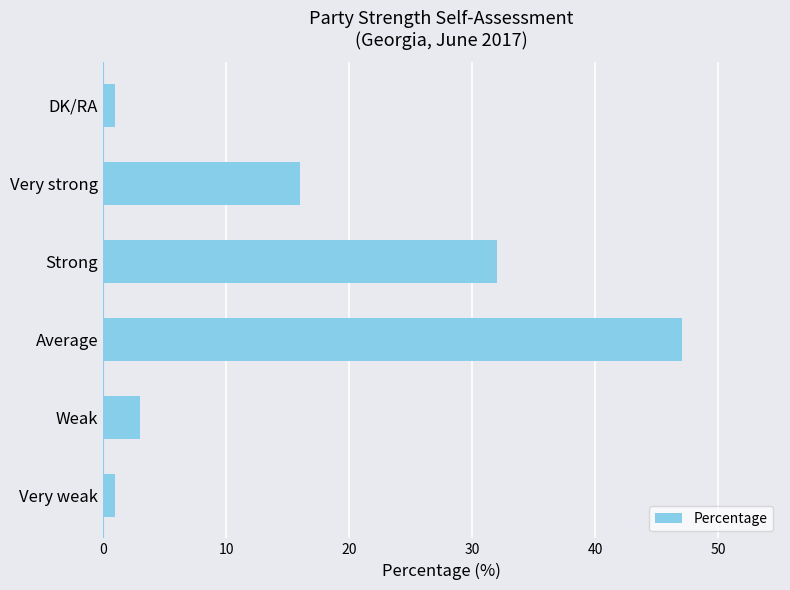

True or false: the data shows 16 at Very strong.

True